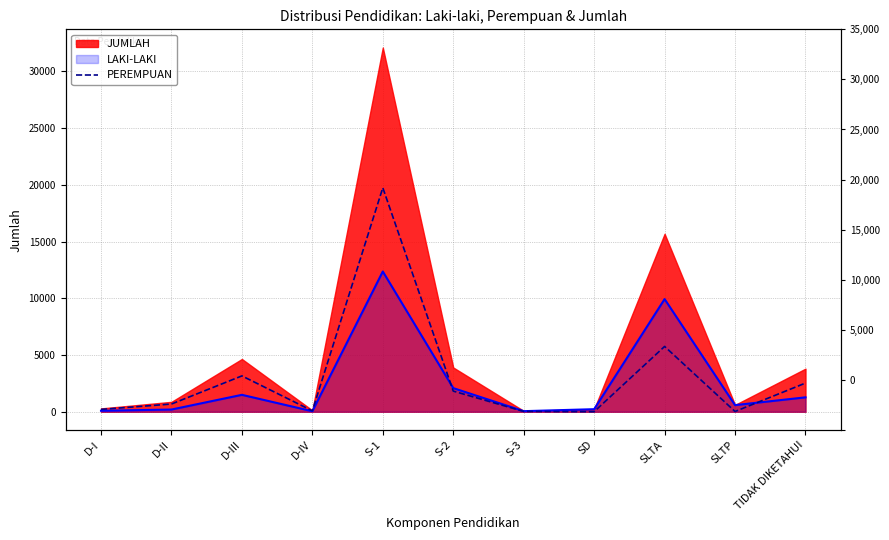

True or false: there are more than 0 points higher than both neighbors.

True